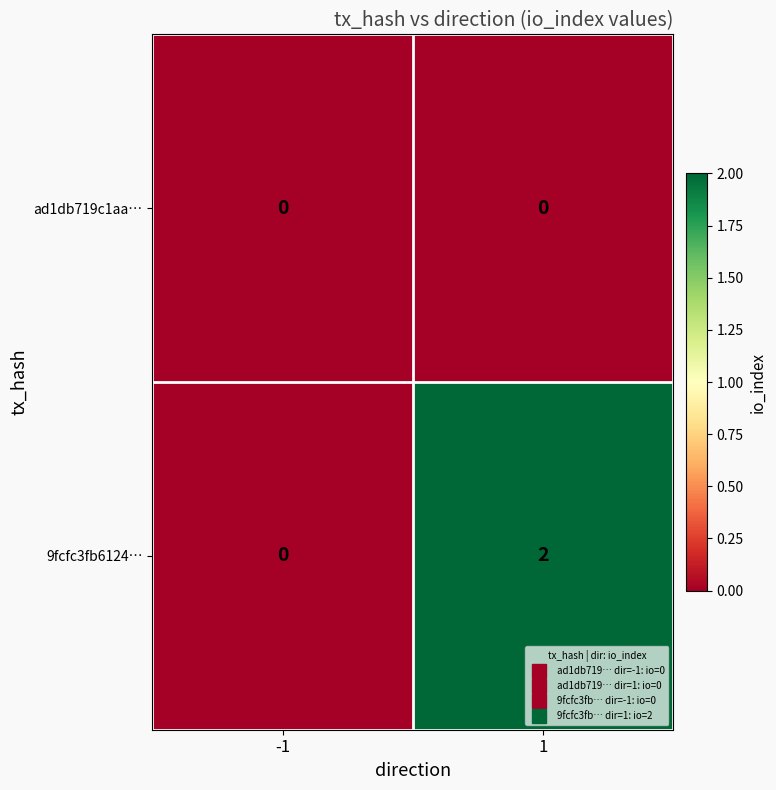

Reading left to right, transcribe all the data shown in this chart.

ad1db719c1aa…: -1=0	1=0
9fcfc3fb6124…: -1=0	1=2